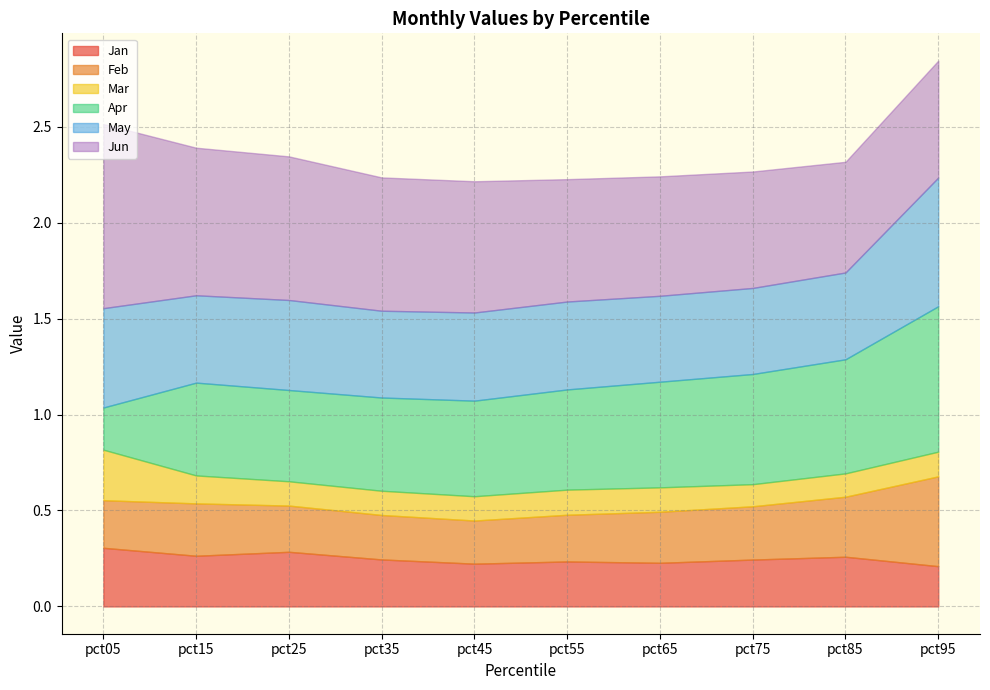

Reading right to left, what are all the values shown in this chart?

Jan: 0.2	0.3	0.2	0.2	0.2	0.2	0.2	0.3	0.3	0.3
Feb: 0.5	0.3	0.3	0.3	0.2	0.2	0.2	0.2	0.3	0.2
Mar: 0.1	0.1	0.1	0.1	0.1	0.1	0.1	0.1	0.1	0.3
Apr: 0.8	0.6	0.6	0.6	0.5	0.5	0.5	0.5	0.5	0.2
May: 0.7	0.5	0.4	0.4	0.5	0.5	0.5	0.5	0.5	0.5
Jun: 0.6	0.6	0.6	0.6	0.6	0.7	0.7	0.7	0.8	1.0